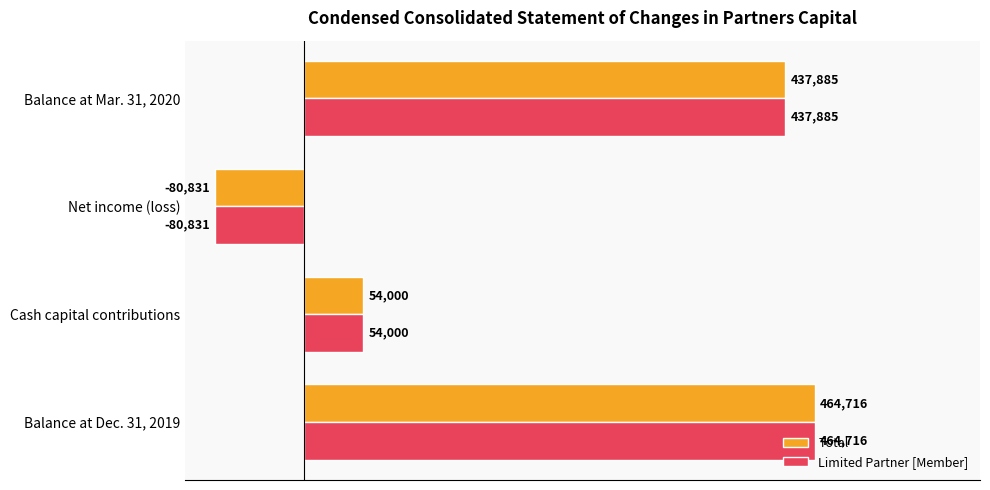

How many values in Total are above zero?

3